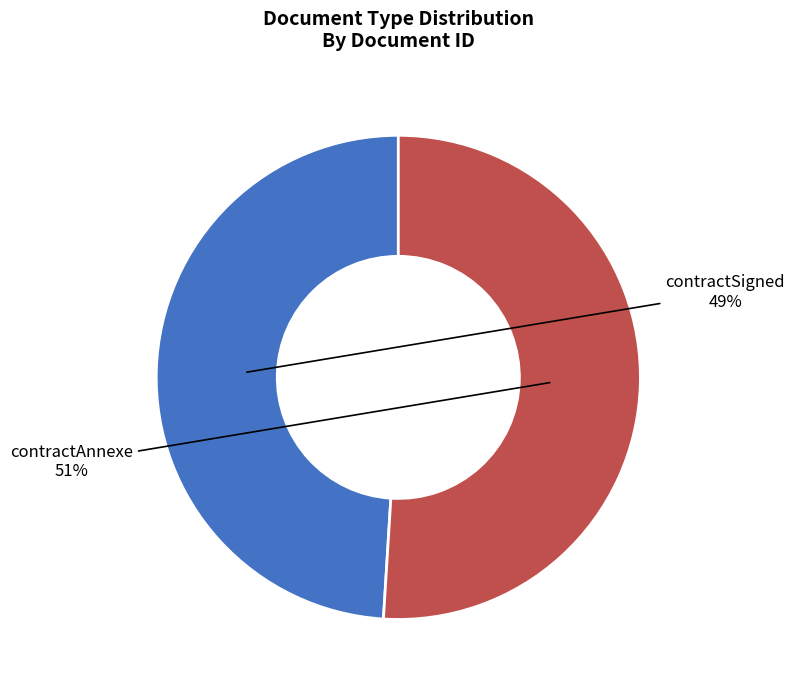

Approximately how many times larger is the value at contractSigned compared to contractAnnexe?

1.0